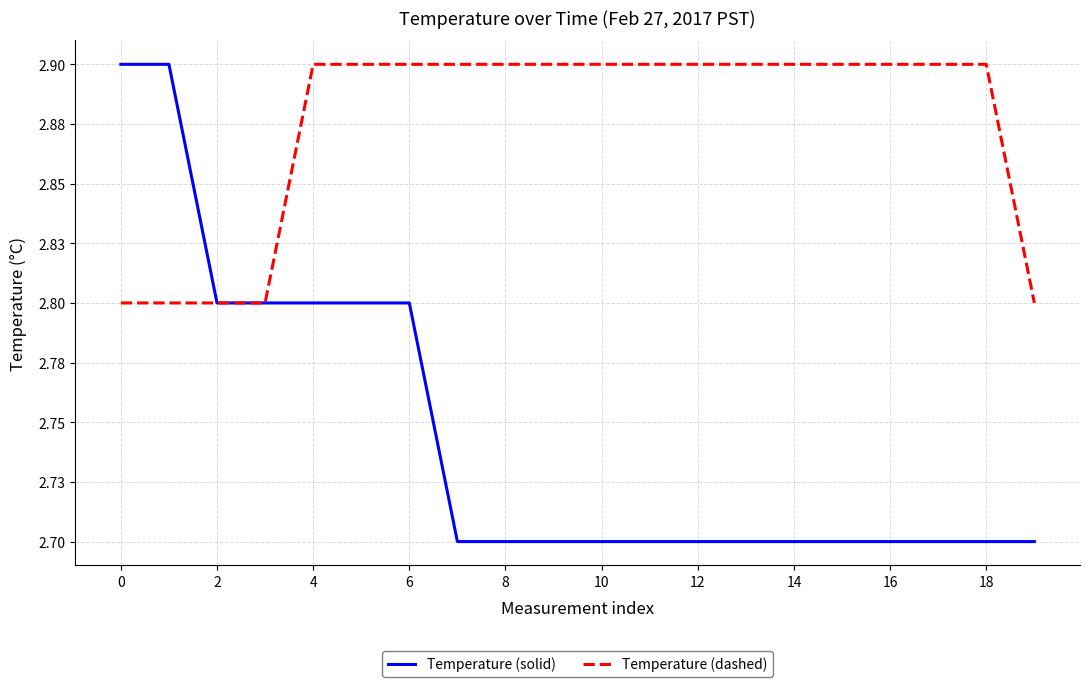

Is this an area chart (filled region under the line)?

No